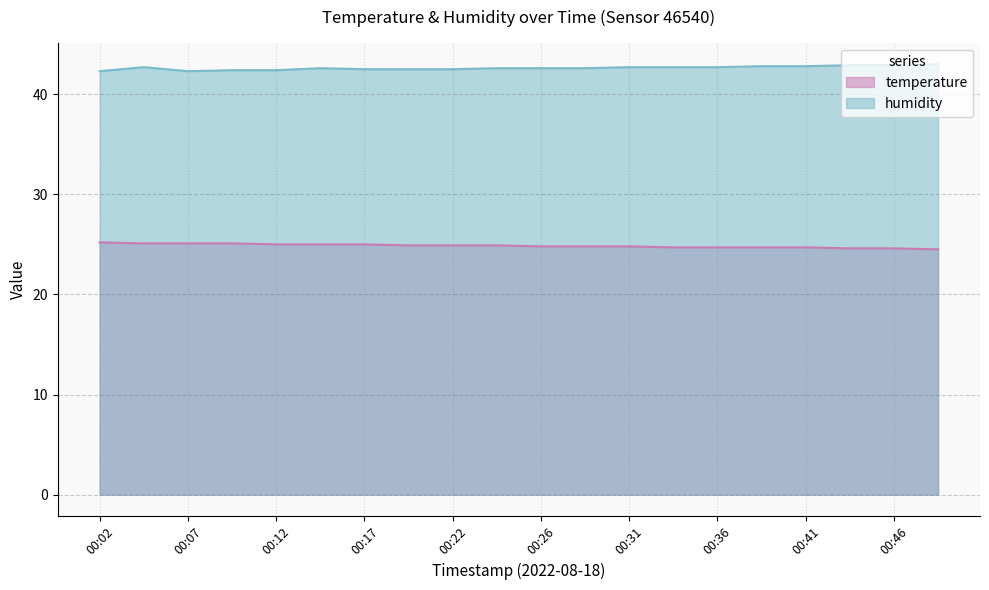

What is the smallest value displayed?

24.5